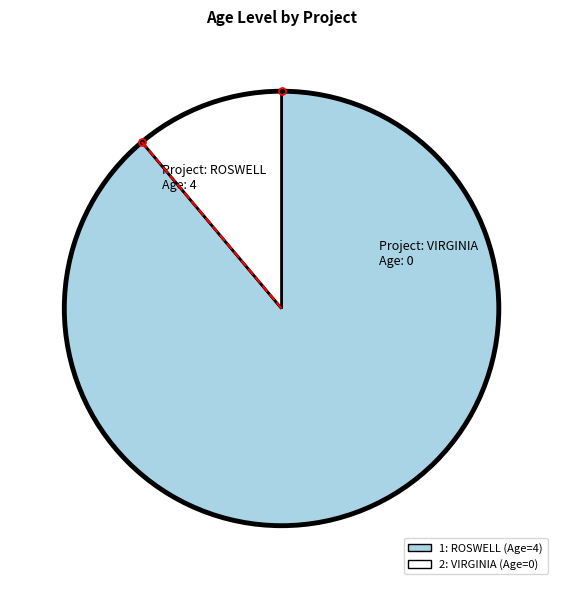

Combined, do 1 and 2 account for over 50%?

Yes